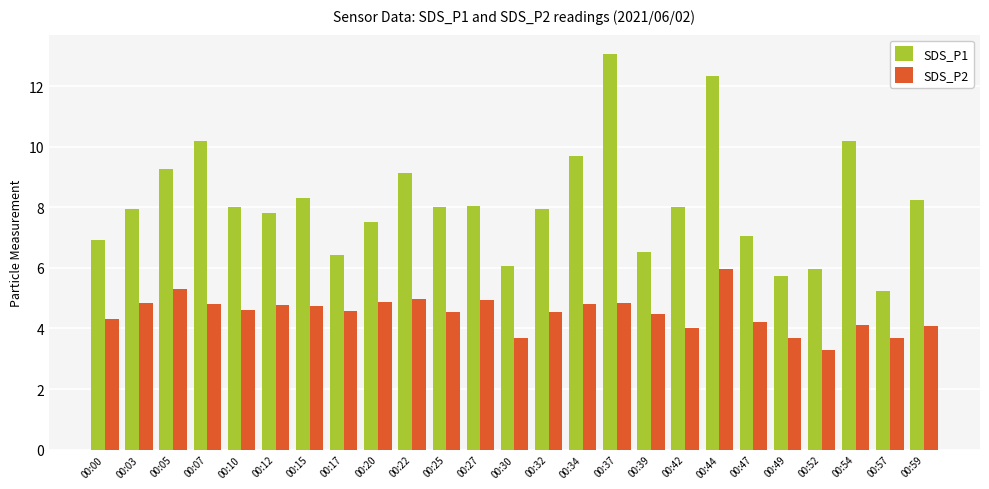

What is the sum of all SDS_P2 values?

112.7